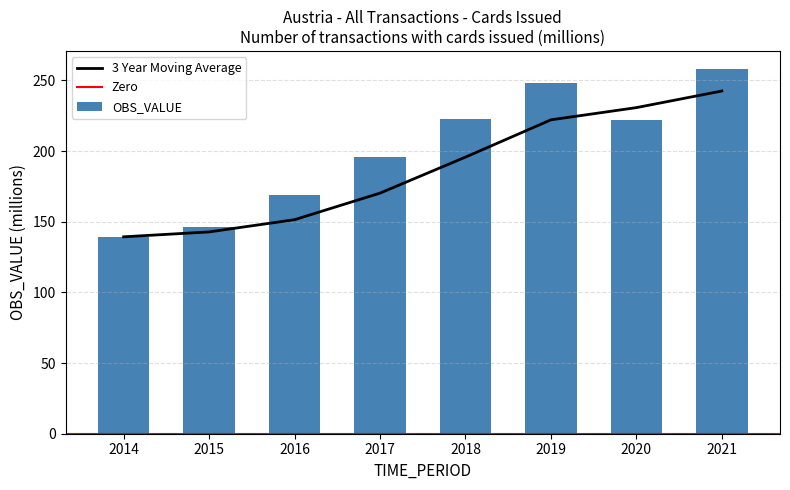

Is it true that the value at 2021 is 258.0?

True